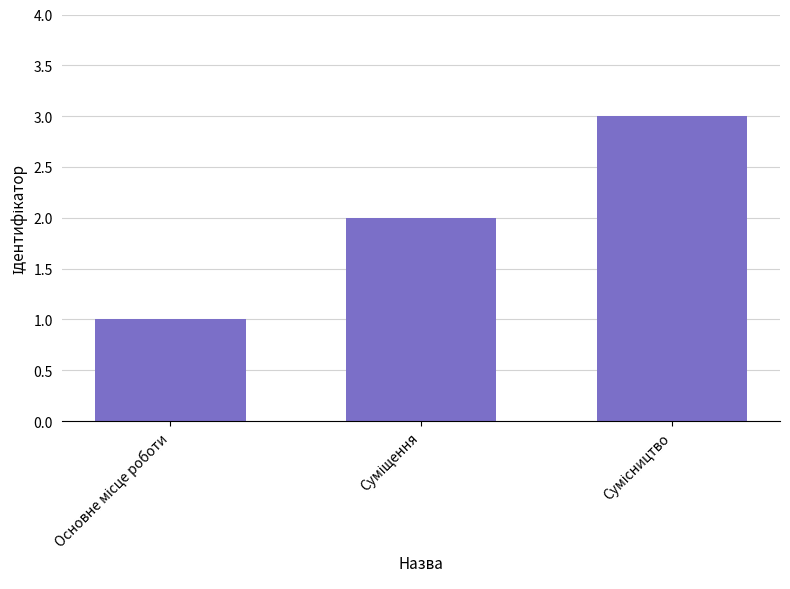

What is the sum of all values?

6